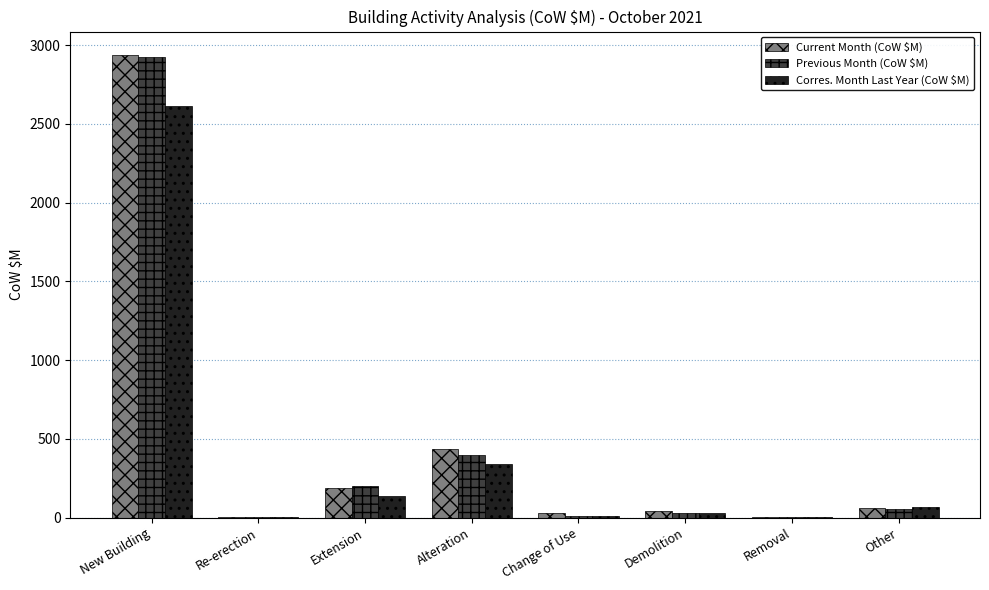

Which series has the largest range (max minus min)?

Current Month (CoW $M)